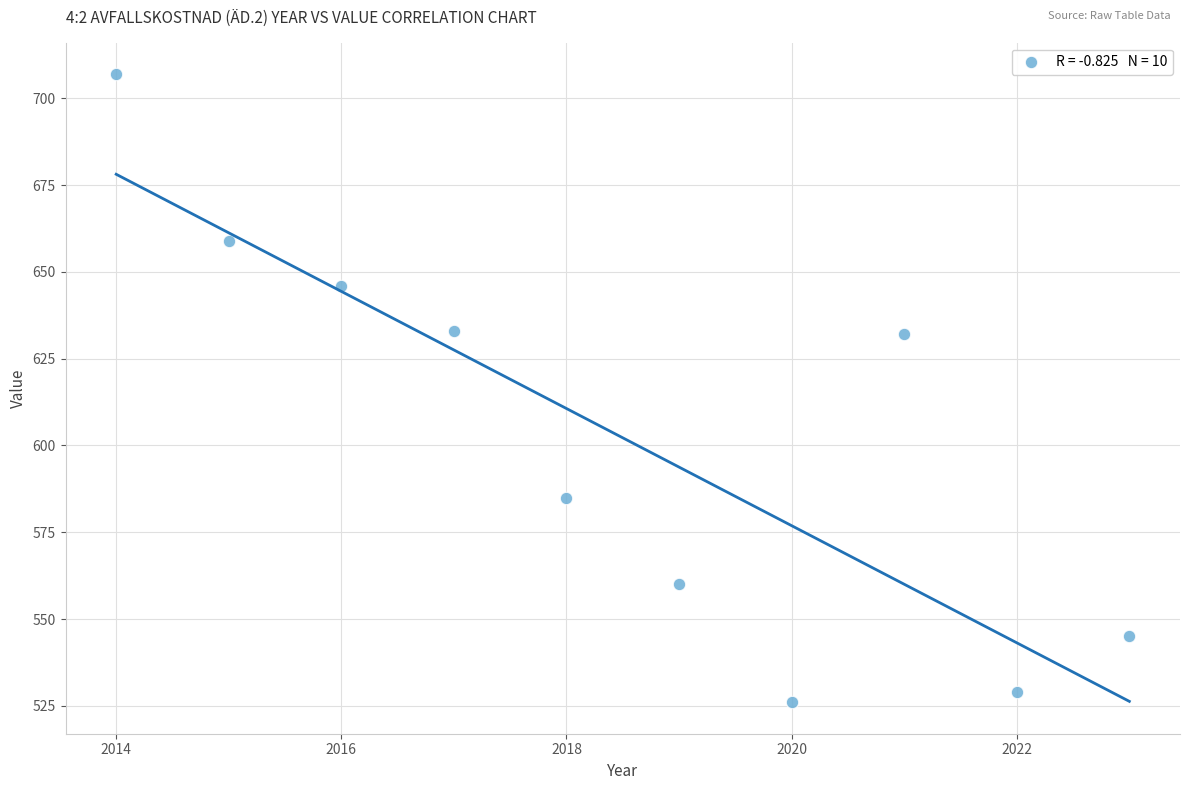

What is the range of Y values (max minus min)?

181